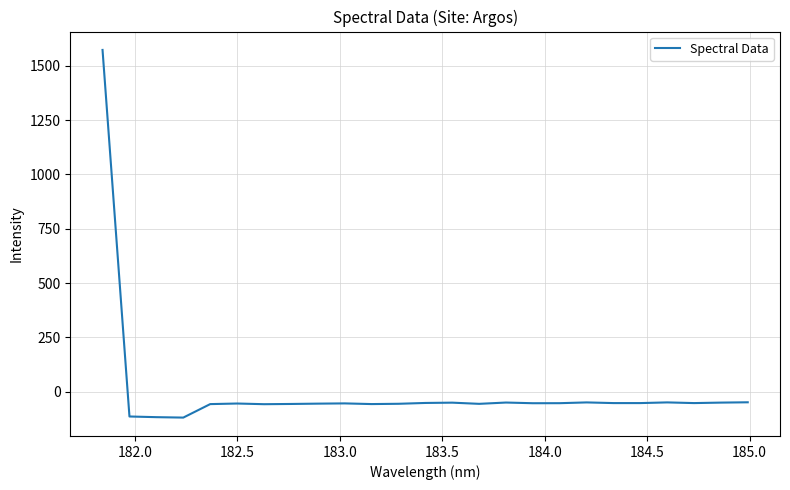

What is the difference between the maximum and minimum values?

1691.3